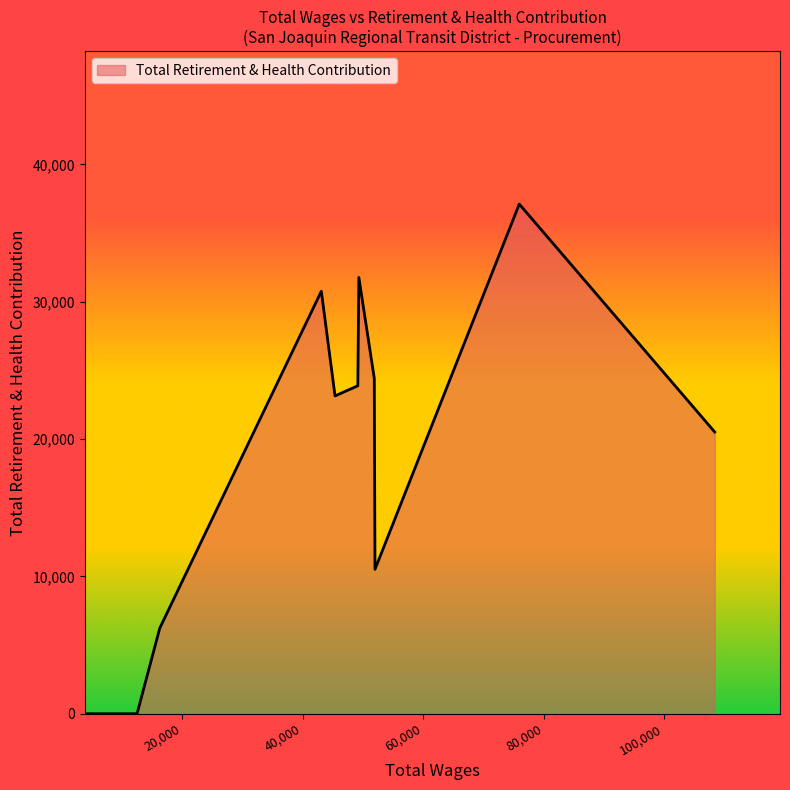

What is the difference between the maximum and minimum values?

37109